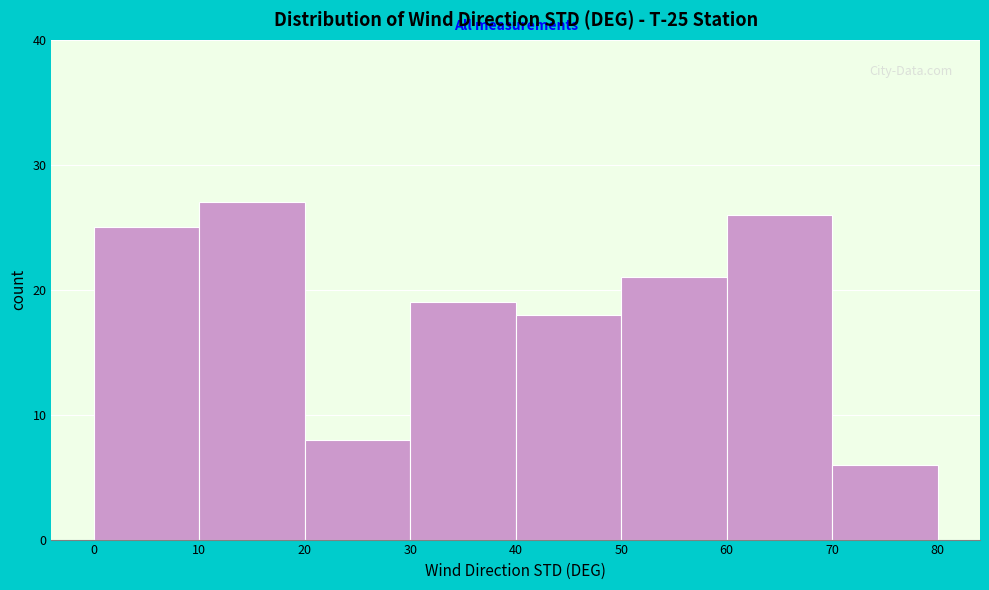

Over which range of the x-axis is the bar tallest?

10 to 20